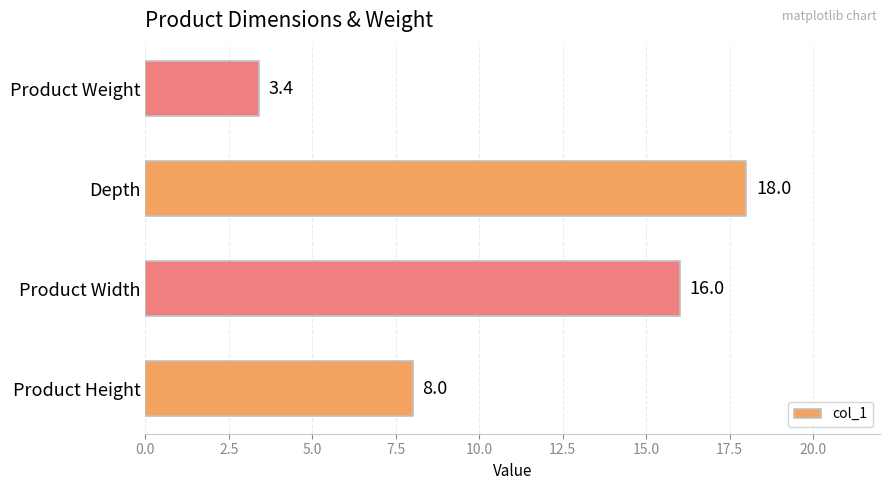

Read the value at Depth.

18.0